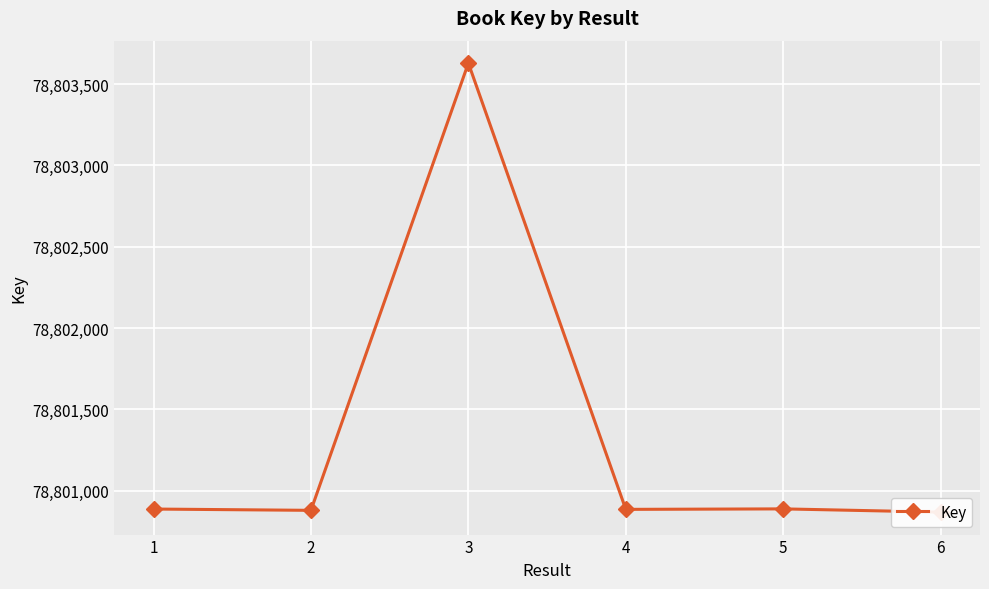

List the labels in order of value, smallest first.

6, 2, 4, 1, 5, 3